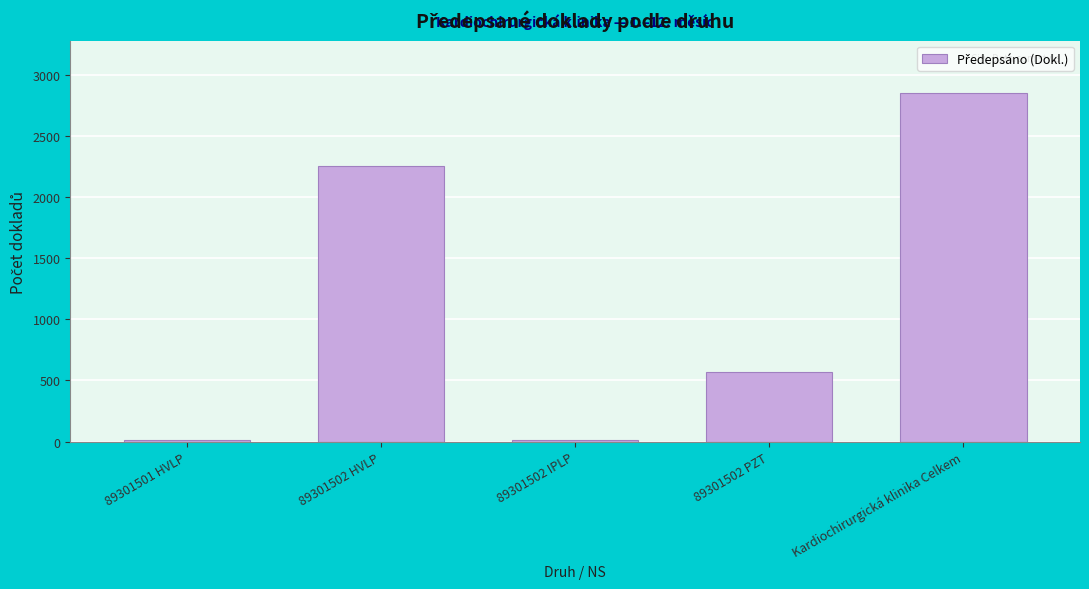

Read the value at 89301502 HVLP.

2255